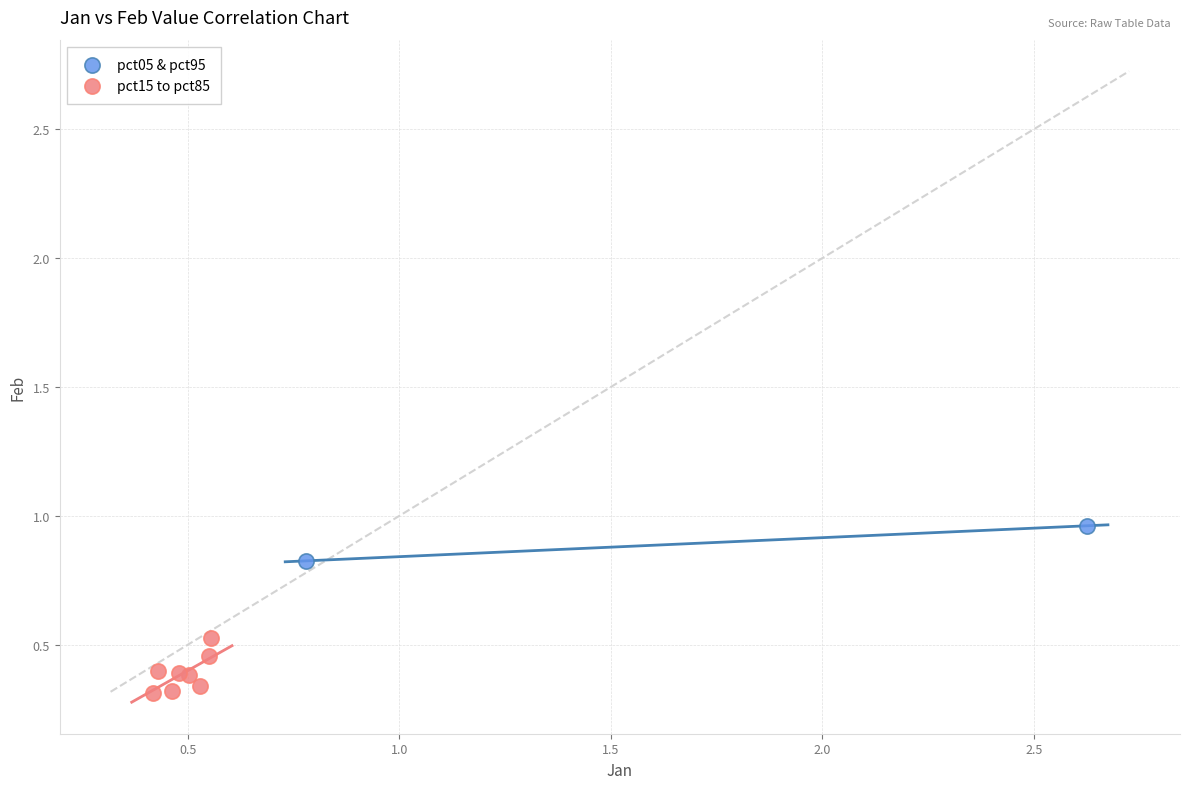

What are all the series names shown in the legend?

pct05 & pct95, pct15 to pct85